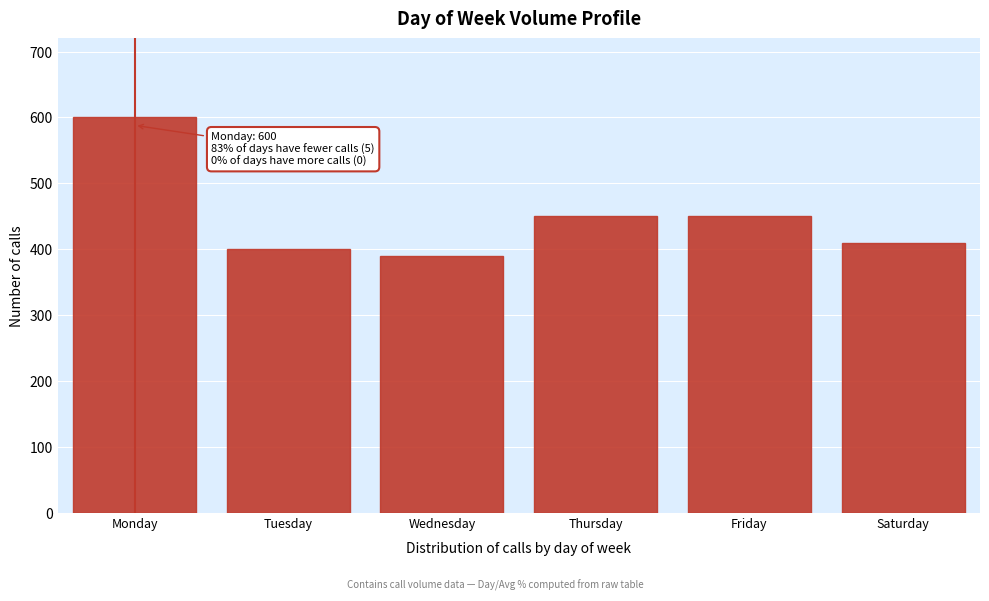

Reading left to right, list all the values displayed in this chart.

600	400	390	450	450	410